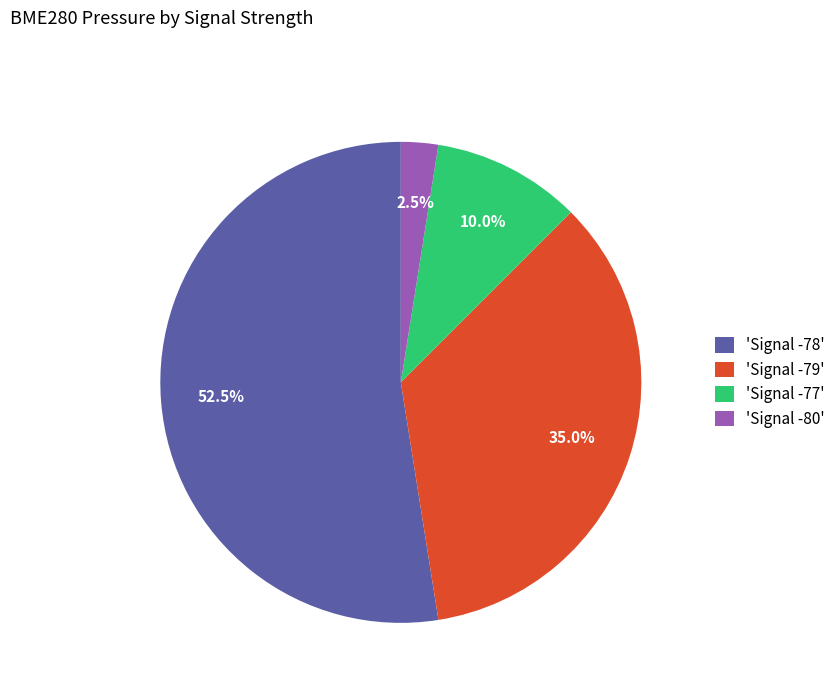

Does 'Signal -78' represent more than half of the total?

Yes